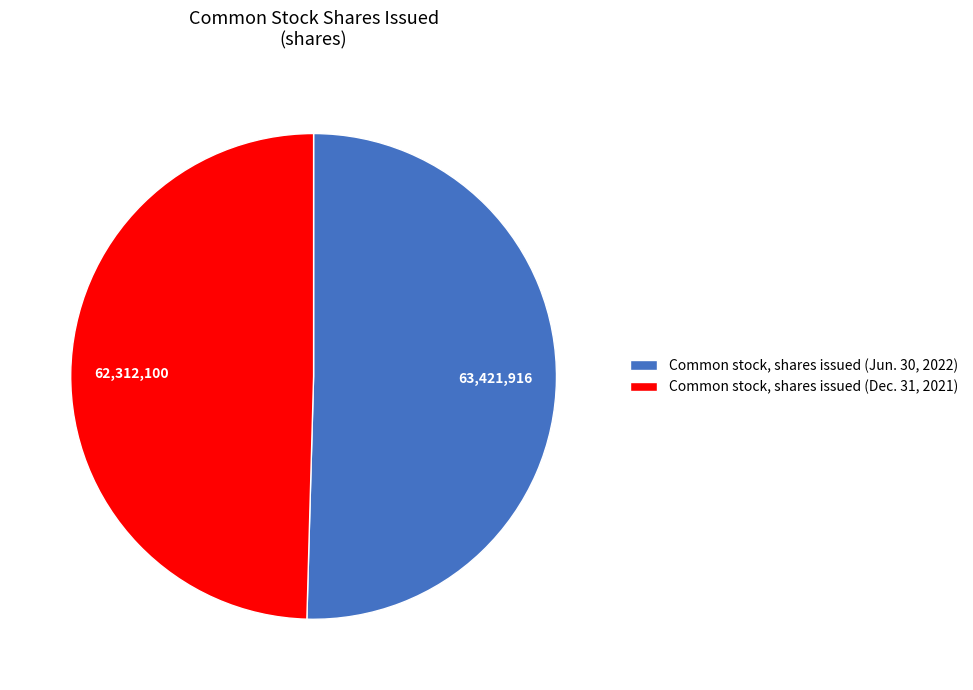

How many segments does this pie chart have?

2